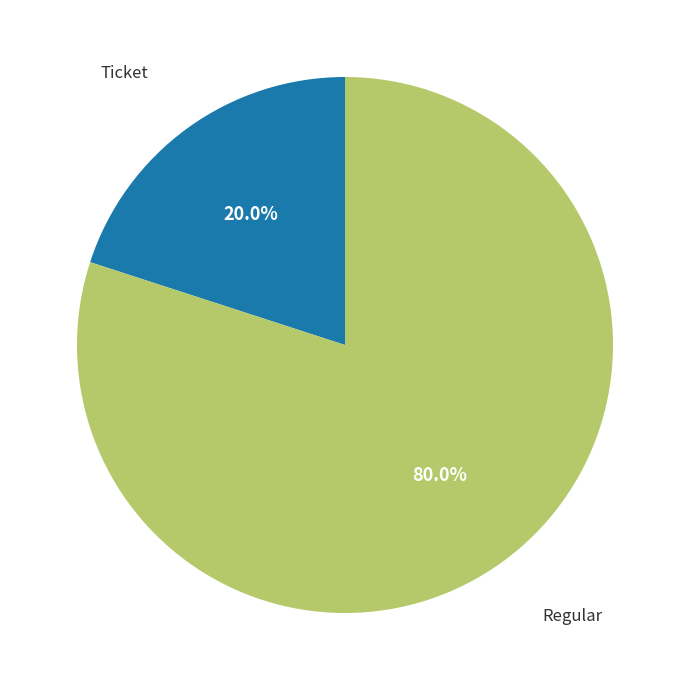

How many slices are in this pie chart?

2